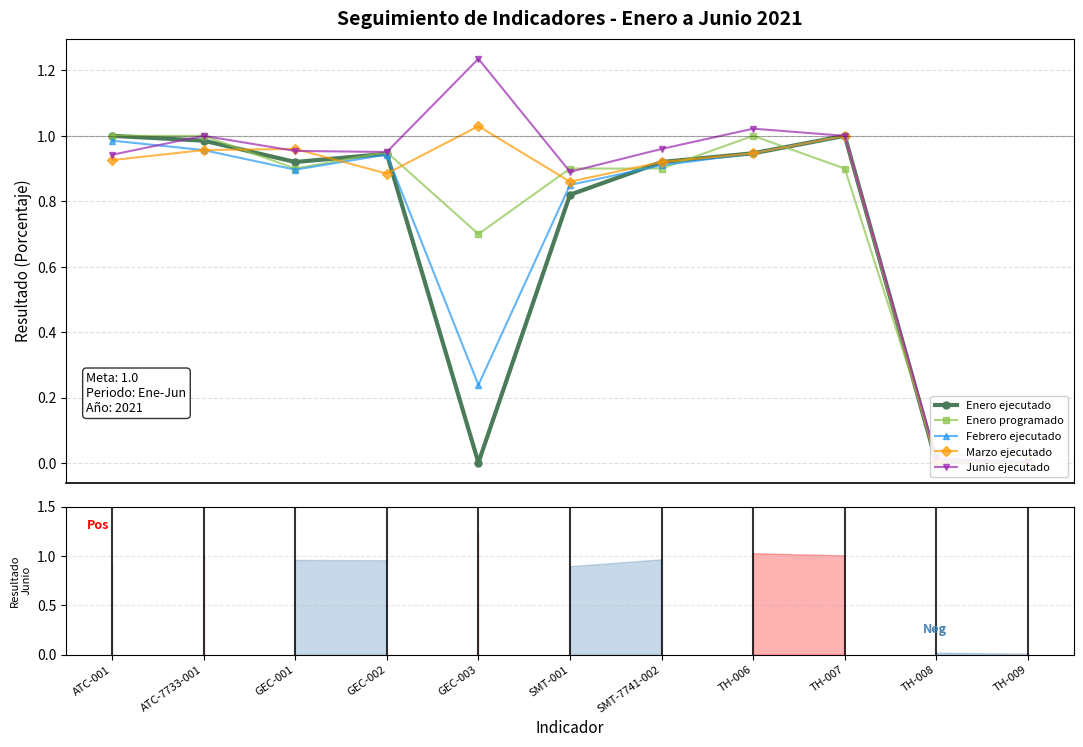

At which label does Enero ejecutado reach its minimum?

GEC-003